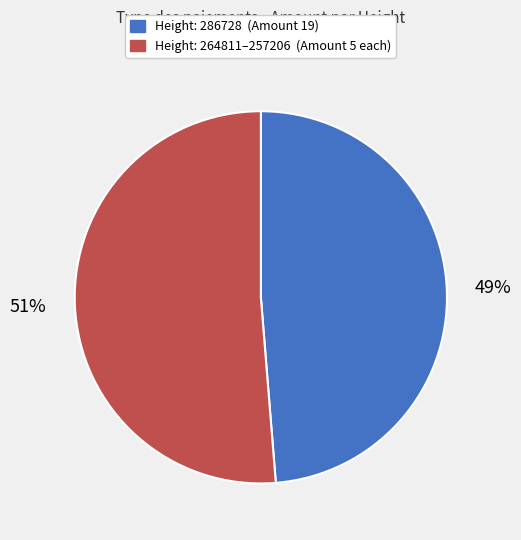

To the nearest percent, what is the average slice percentage?

50%